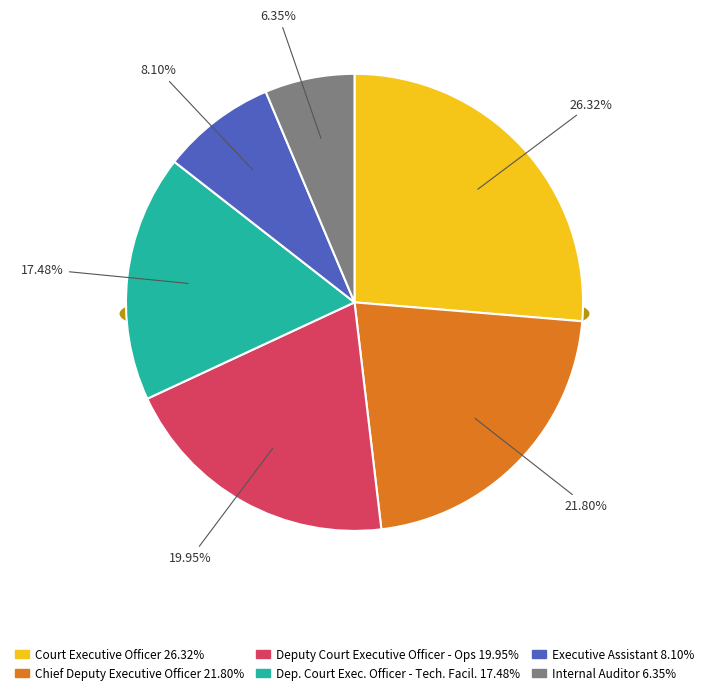

Which category has the smallest portion of the pie?

Internal Auditor